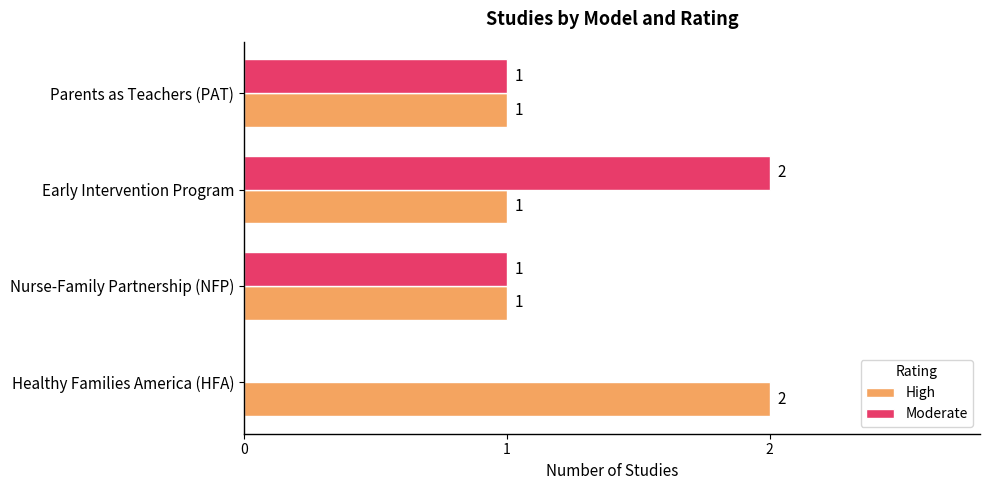

How many categories are shown in the chart?

4